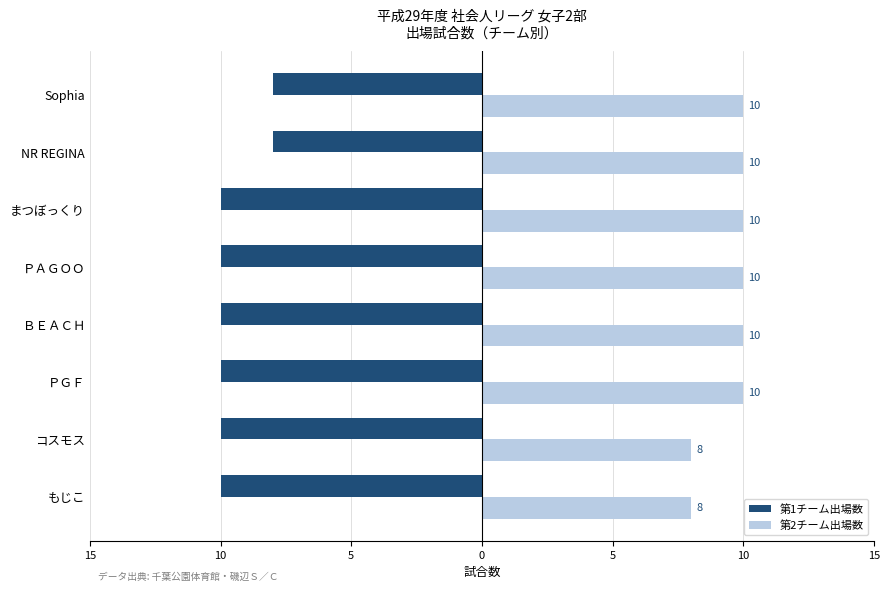

Which series has the largest total across all categories?

第2チーム出場数